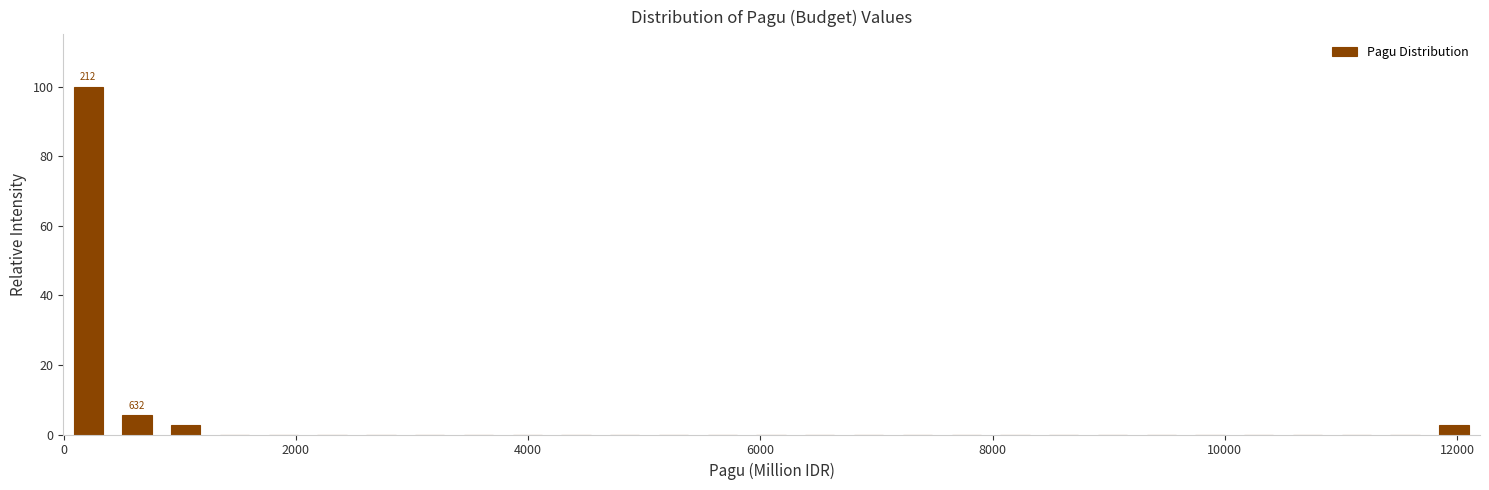

Read against the x-axis, roughly where is the centre of the tallest bar?

200